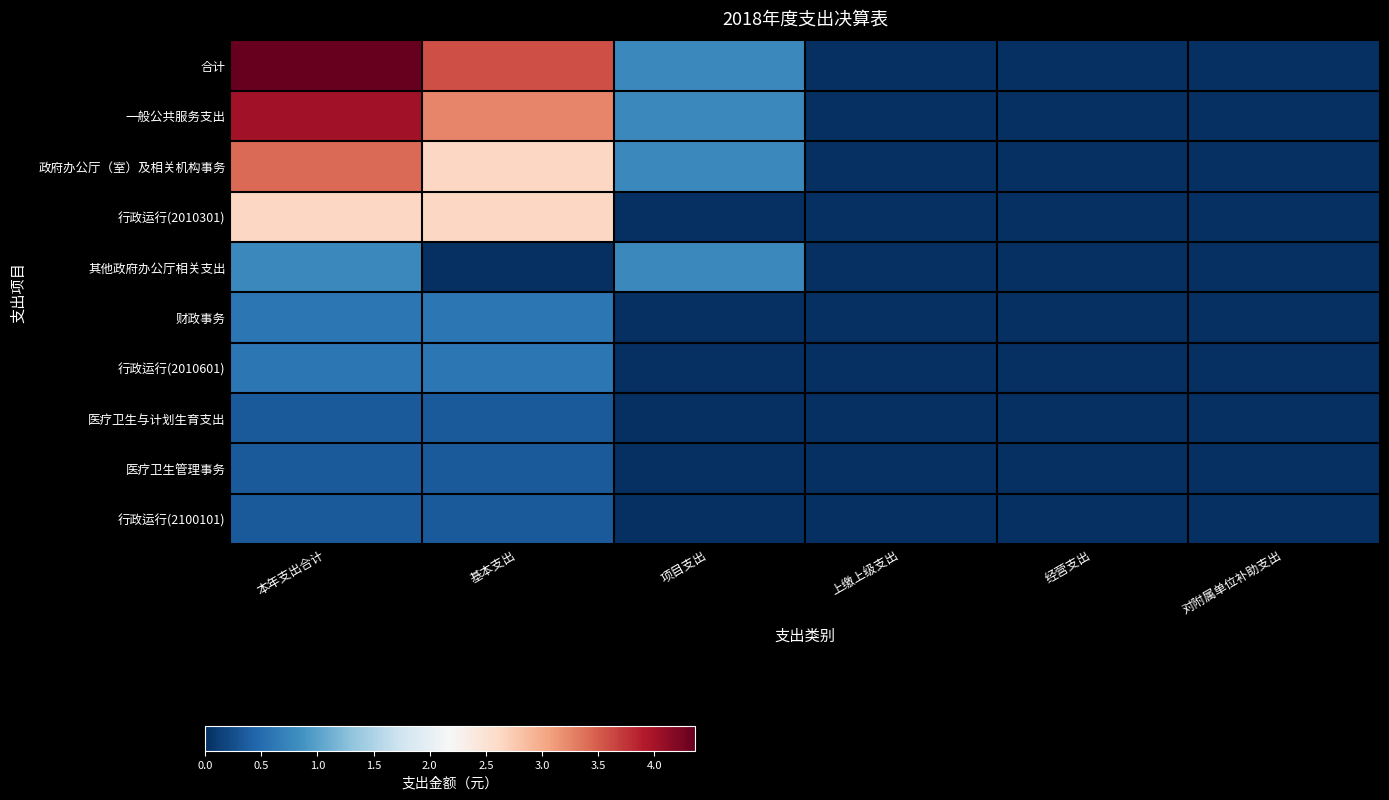

At which category is the sum across all series the highest?

本年支出合计